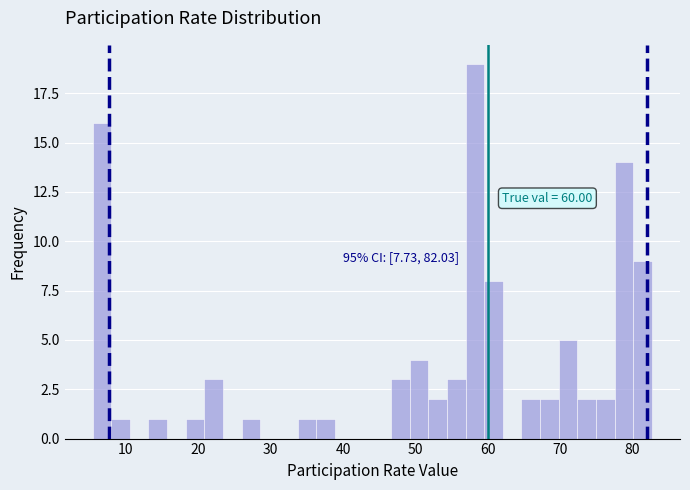

Read against the x-axis, roughly where is the centre of the tallest bar?

58